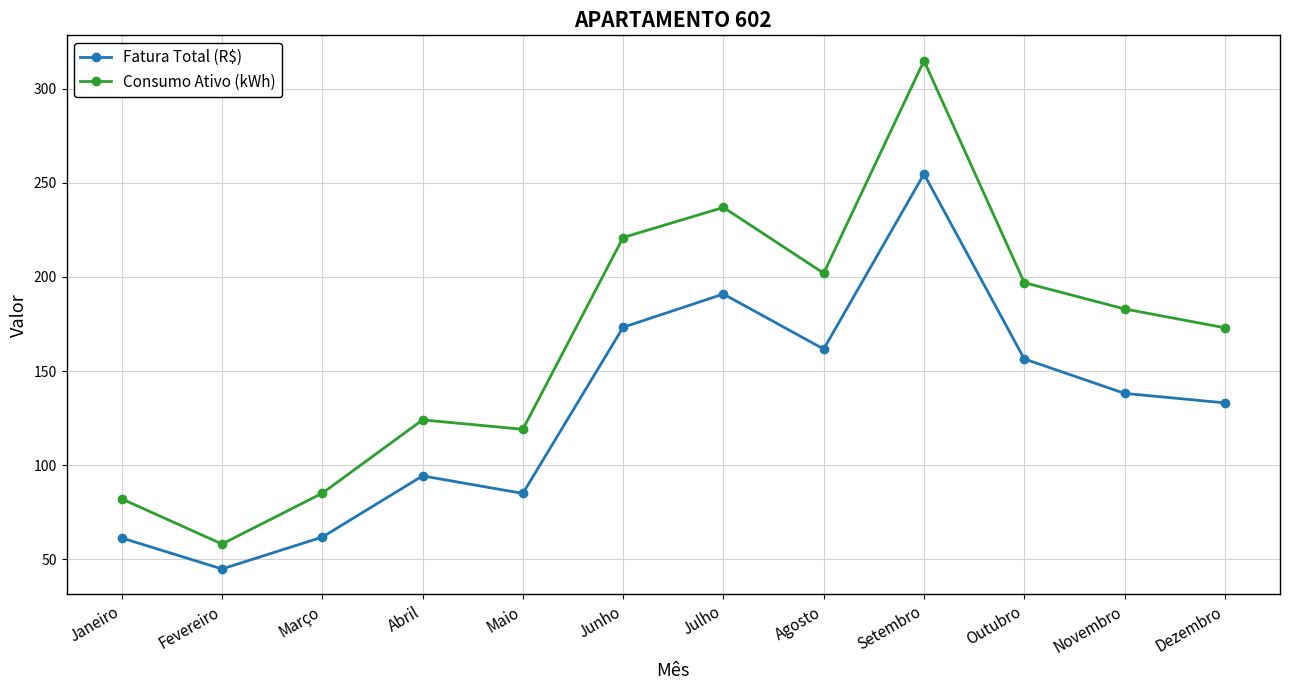

Rank the series by their average value, from highest to lowest.

Consumo Ativo (kWh), Fatura Total (R$)